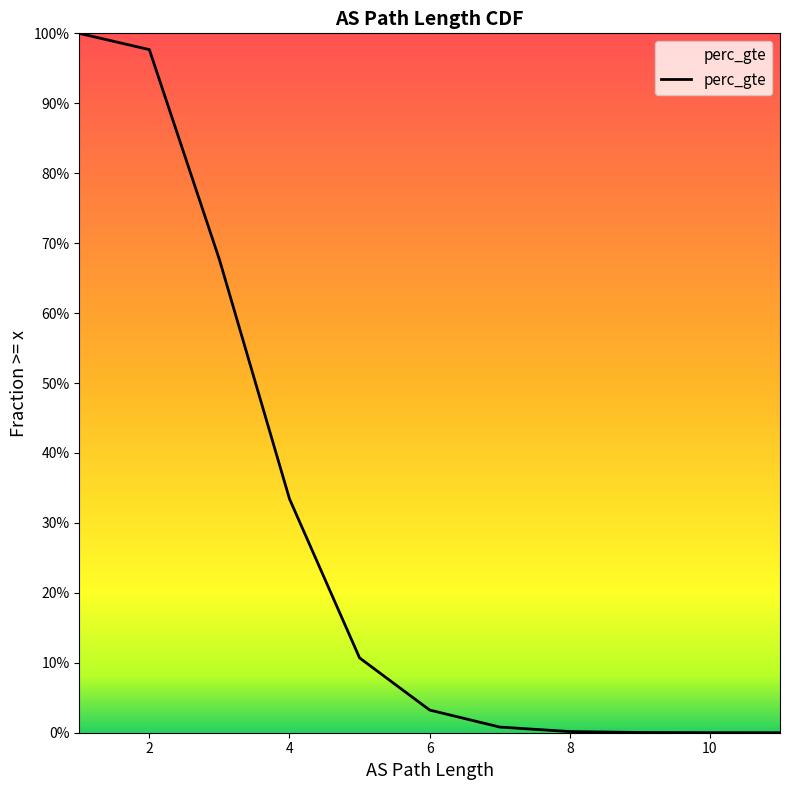

Is it true that the value at 11 is 0.0?

False